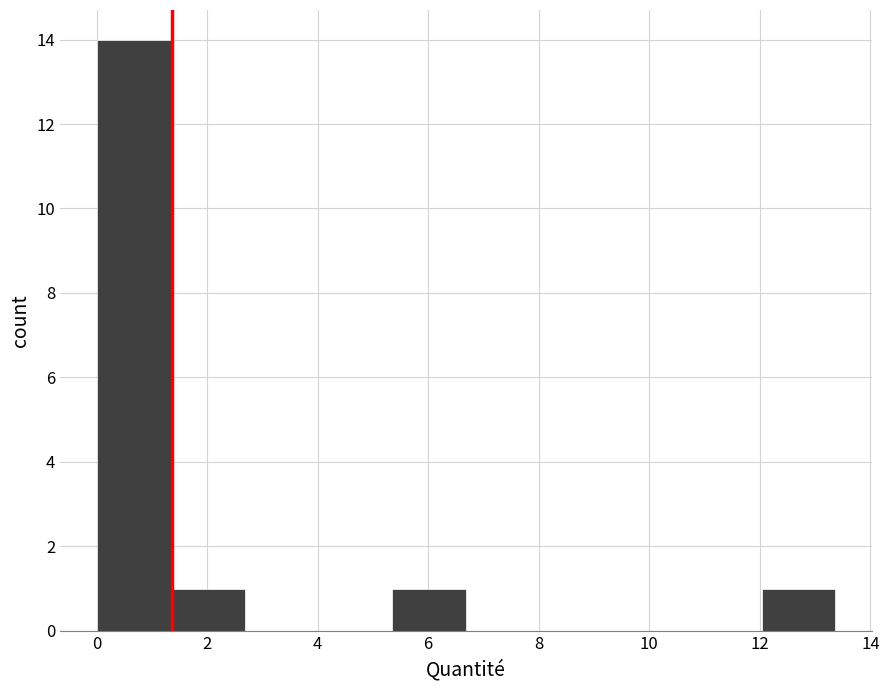

Which range on the x-axis has the tallest bar?

0.0 to 1.4